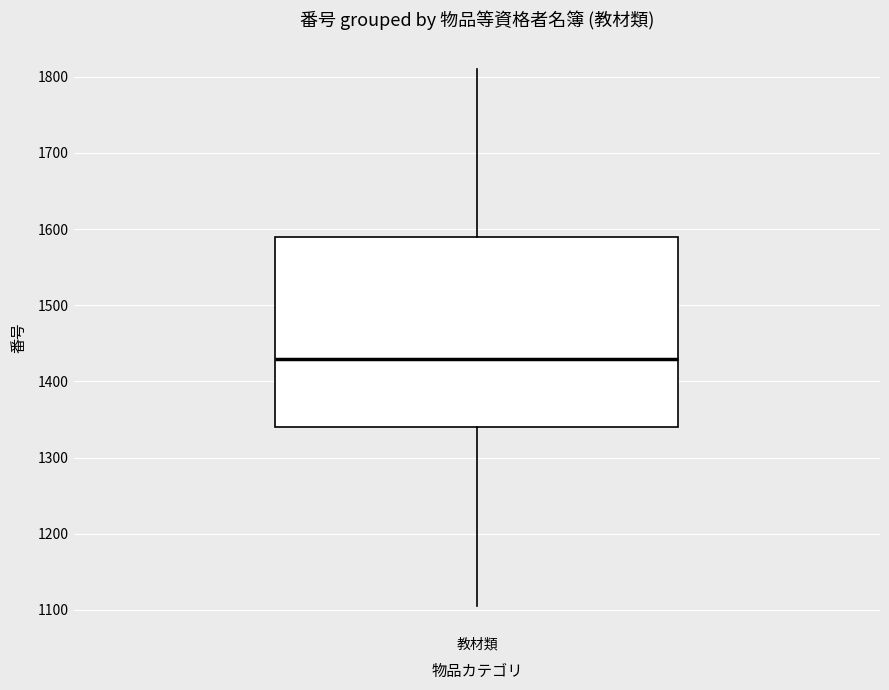

Where does the median line of the box for 教材類 sit on the y-axis? The values are not printed on the chart, so give them approximately, as read against the axis.

1430